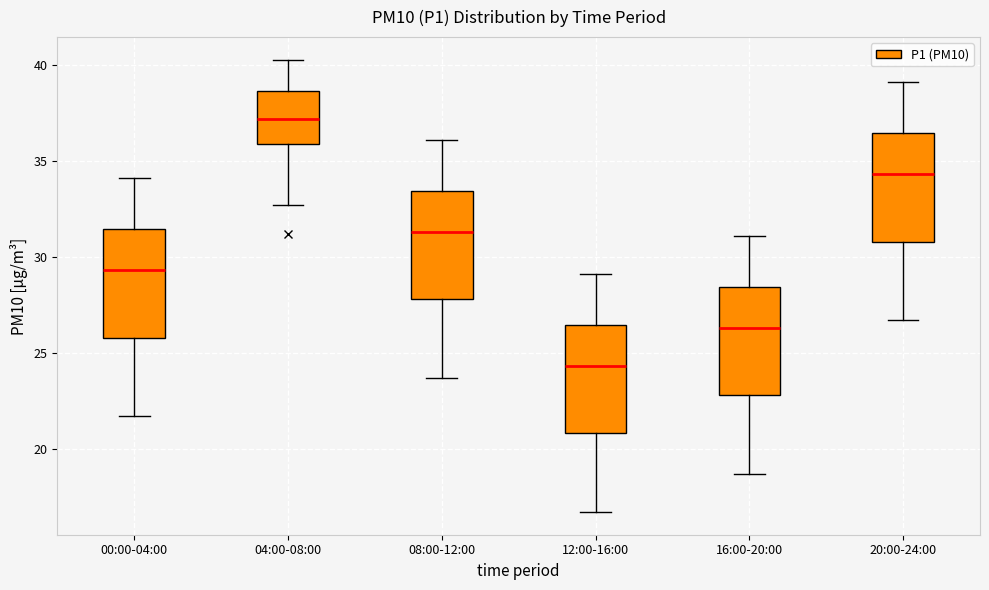

Where does the lower whisker of the box for 00:00-04:00 end on the y-axis? The values are not printed on the chart, so give them approximately, as read against the axis.

21.5